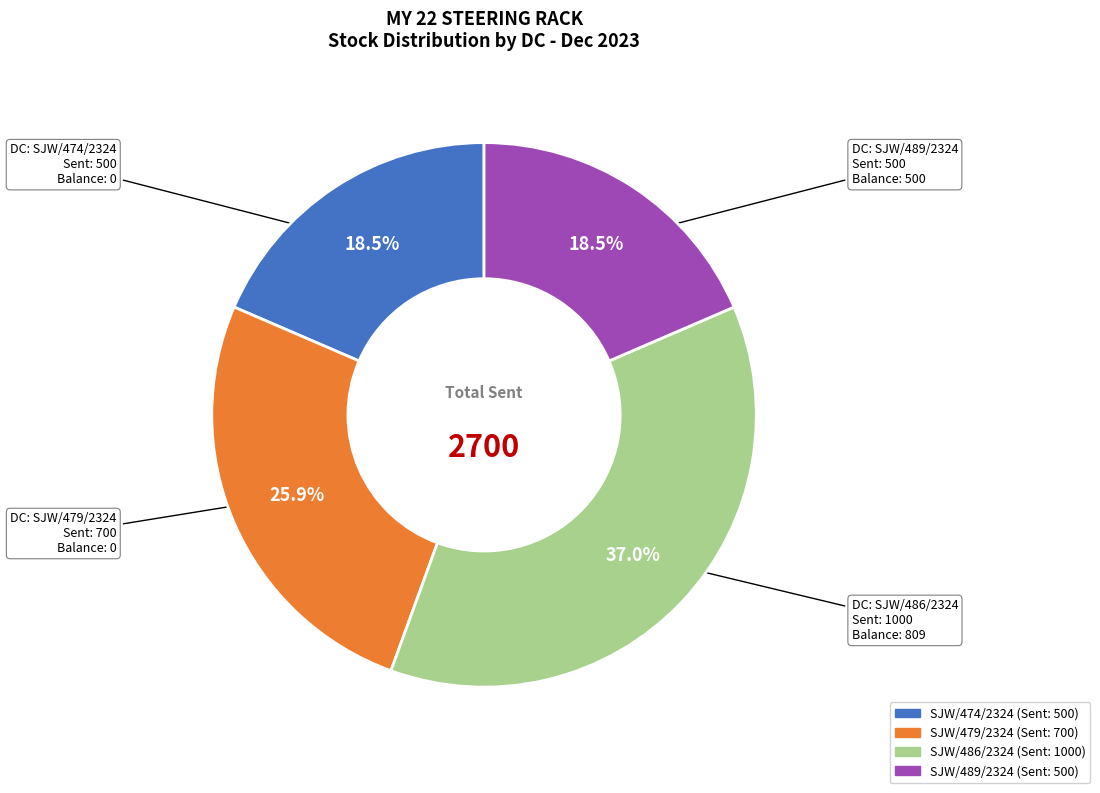

Count the number of slices in the pie.

4